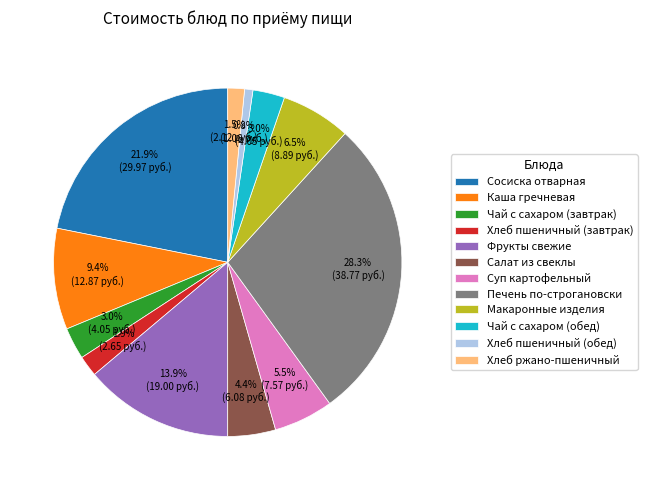

What percentage do Хлеб ржано-пшеничный and Чай с сахаром (обед) together represent?

4.5%